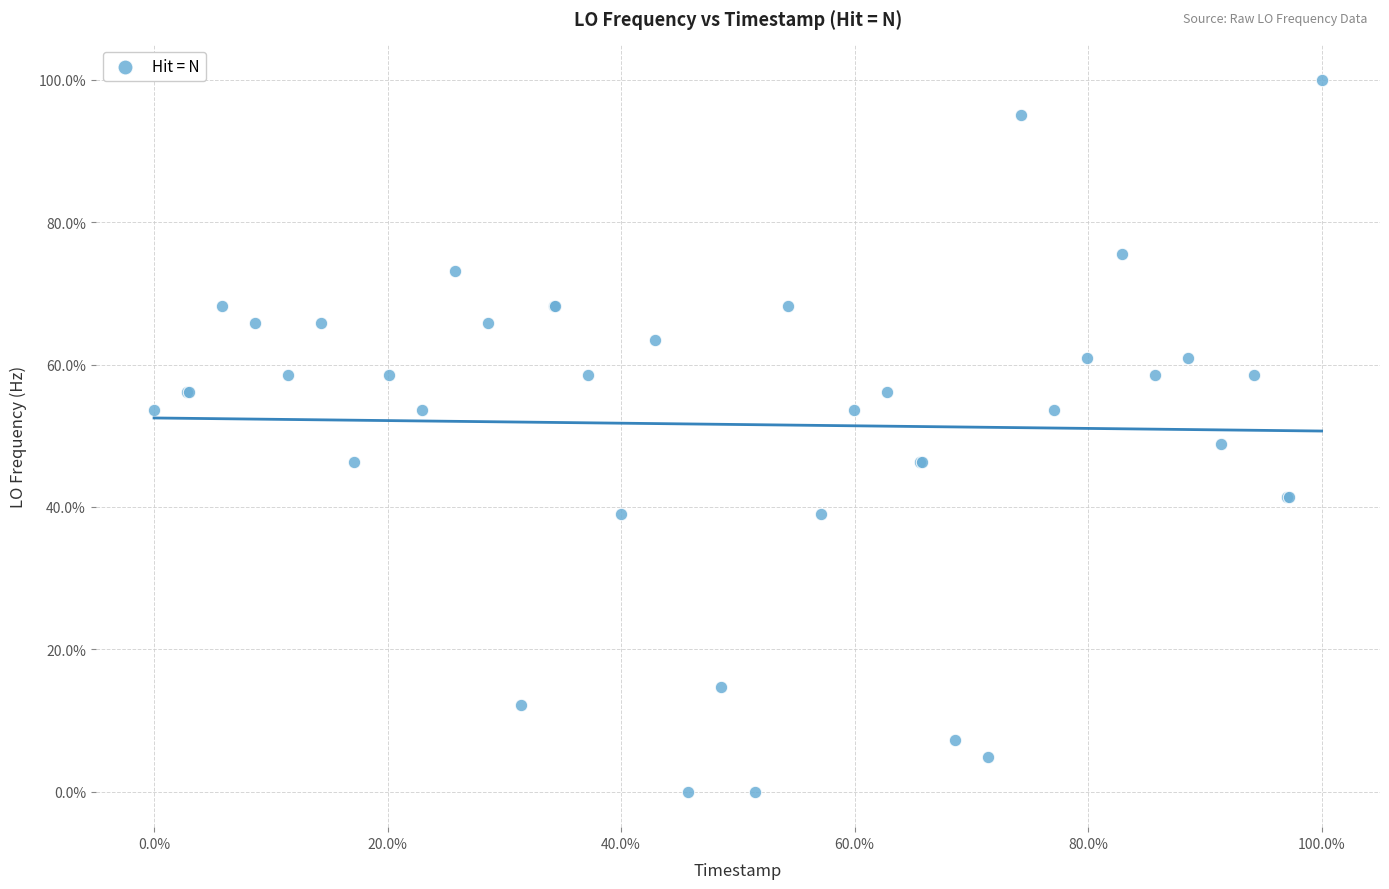

What Y value in the scatter plot is closest to 50?

48.8